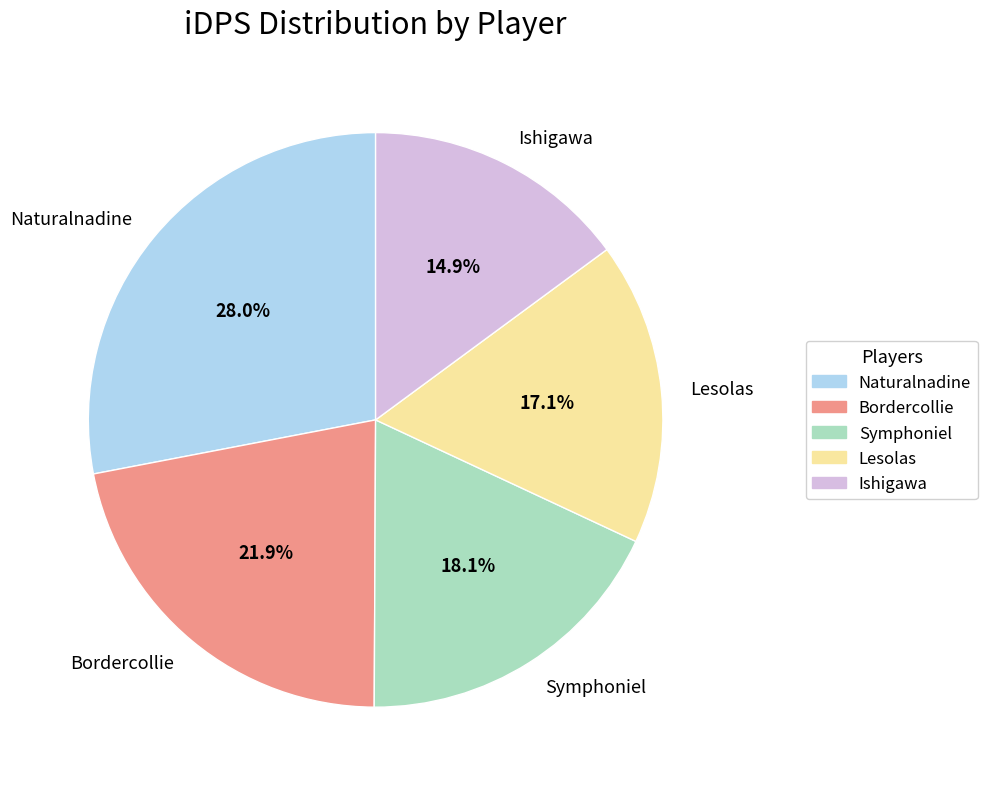

Approximately how many times larger is the value at Naturalnadine compared to Symphoniel?

1.5